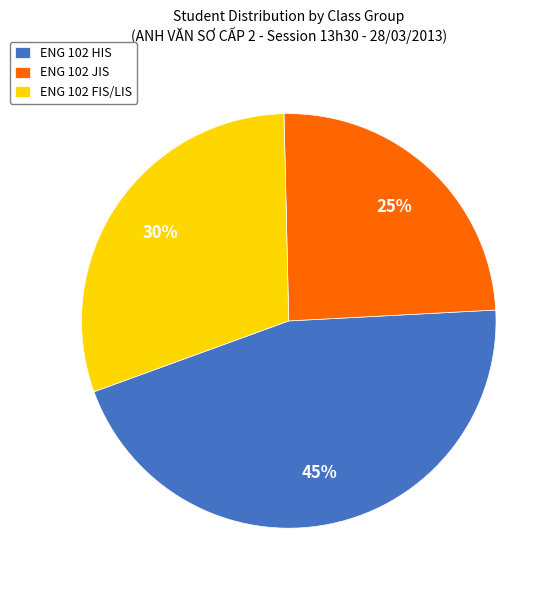

Combined, do ENG 102 FIS/LIS and ENG 102 JIS account for over 50%?

Yes